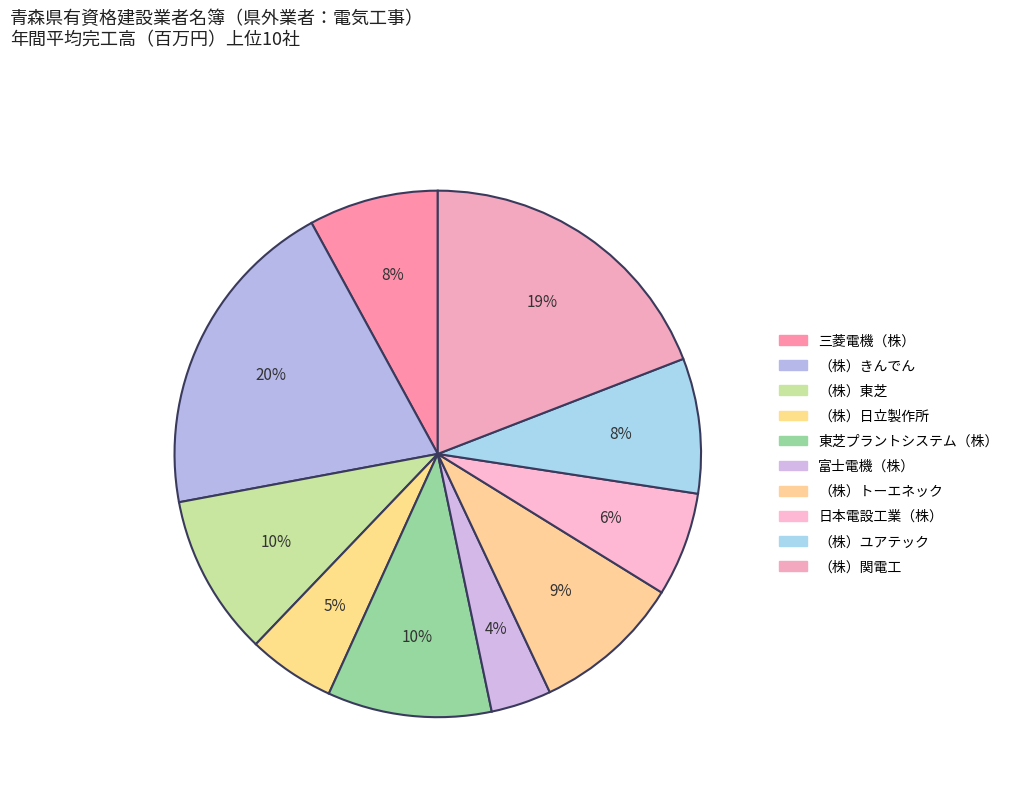

What percentage is the （株）トーエネック slice, to the nearest percent?

9%